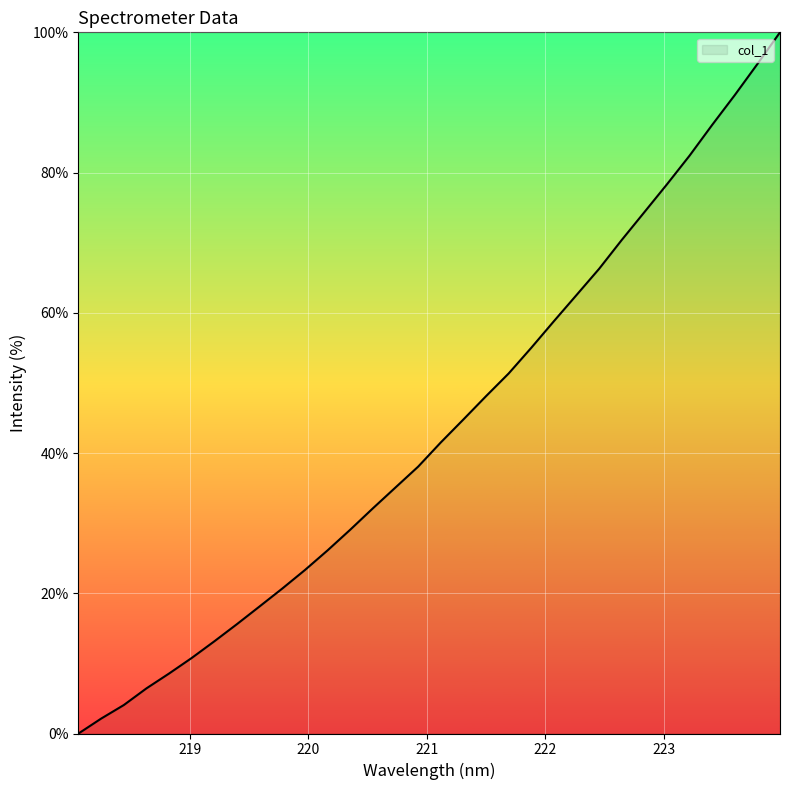

What is the greatest value displayed?

100.0